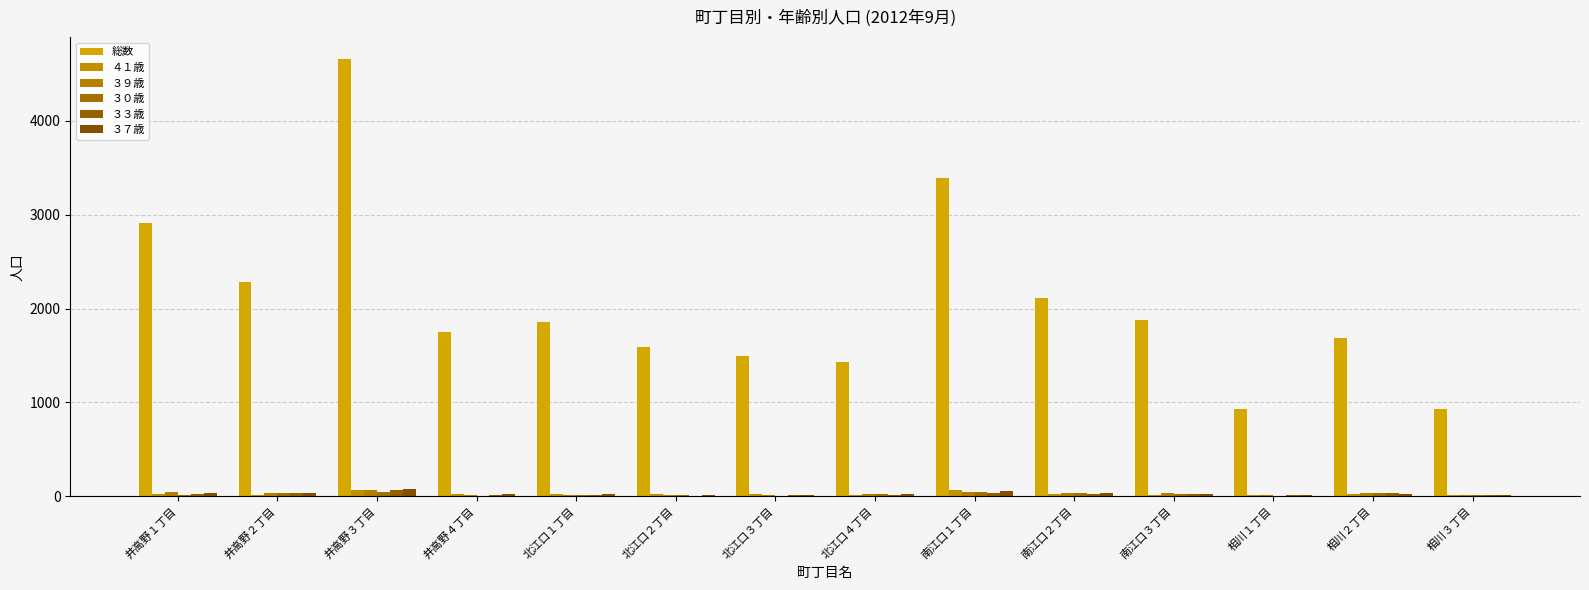

What is the label of the 8th bar from the right?

北江口３丁目